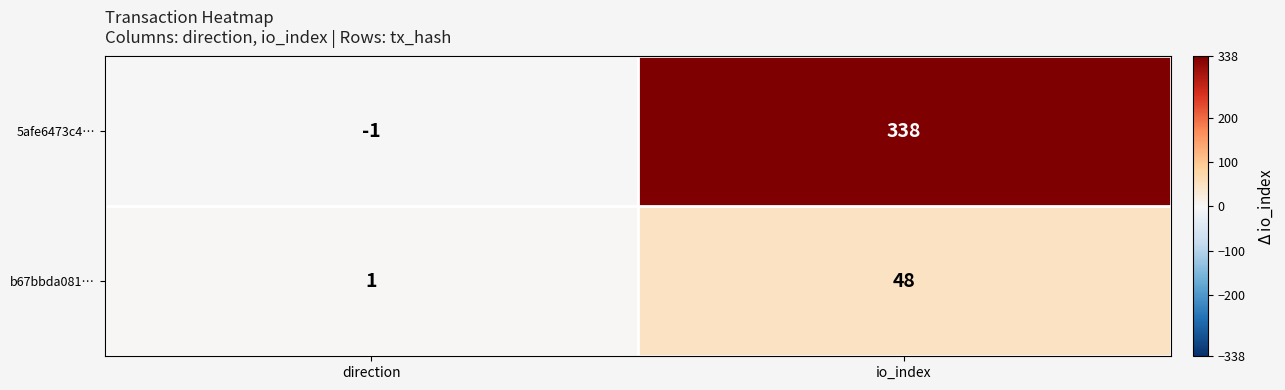

Reading left to right, what are all the values shown in this chart?

5afe6473c4…: direction=-1	io_index=338
b67bbda081…: direction=1	io_index=48